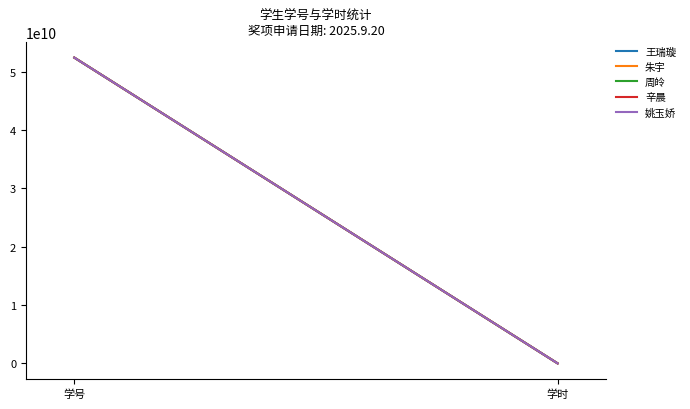

Which label corresponds to the largest value in the chart?

学号